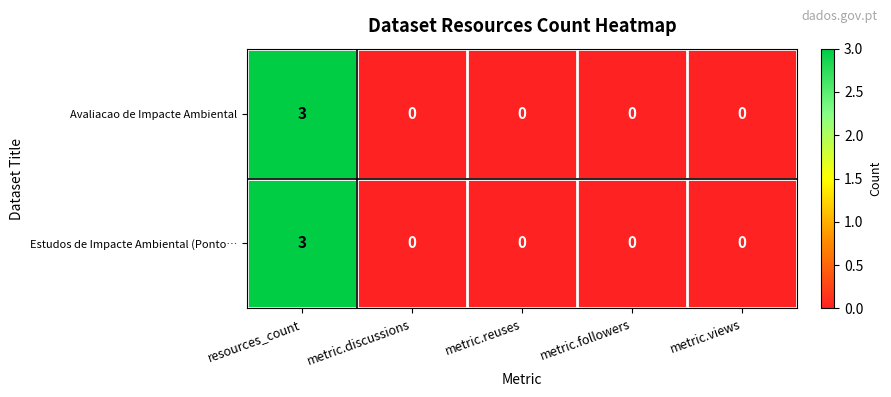

Reading left to right, what are all the values shown in this chart?

Avaliacao de Impacte Ambiental: 3	0	0	0	0
Estudos de Impacte Ambiental (Ponto…: 3	0	0	0	0